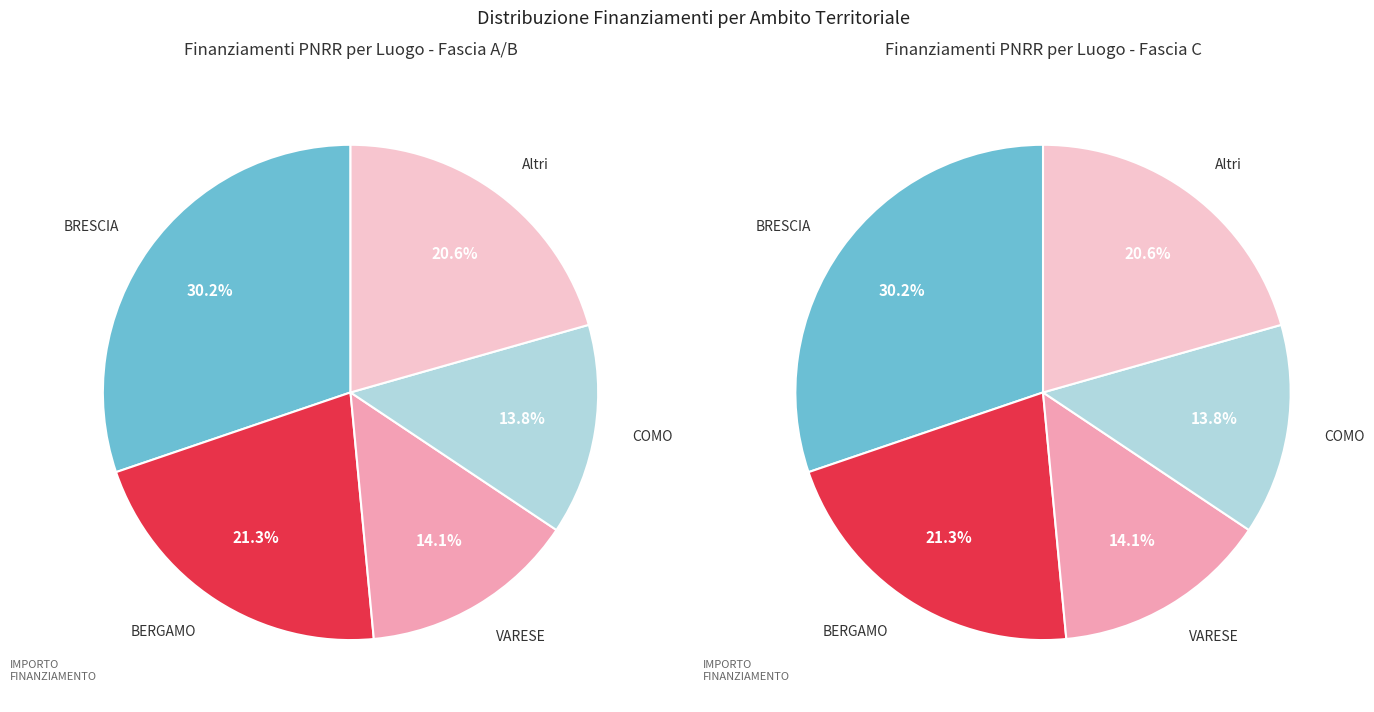

Which category has the biggest portion of the pie?

BRESCIA